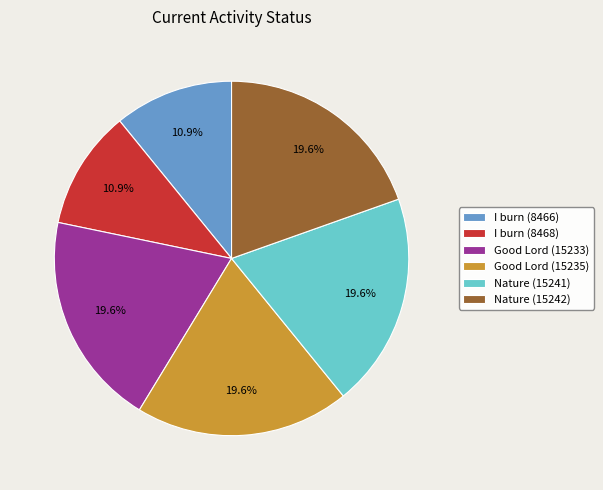

What percentage is the Good Lord (15235) slice, to the nearest percent?

20%